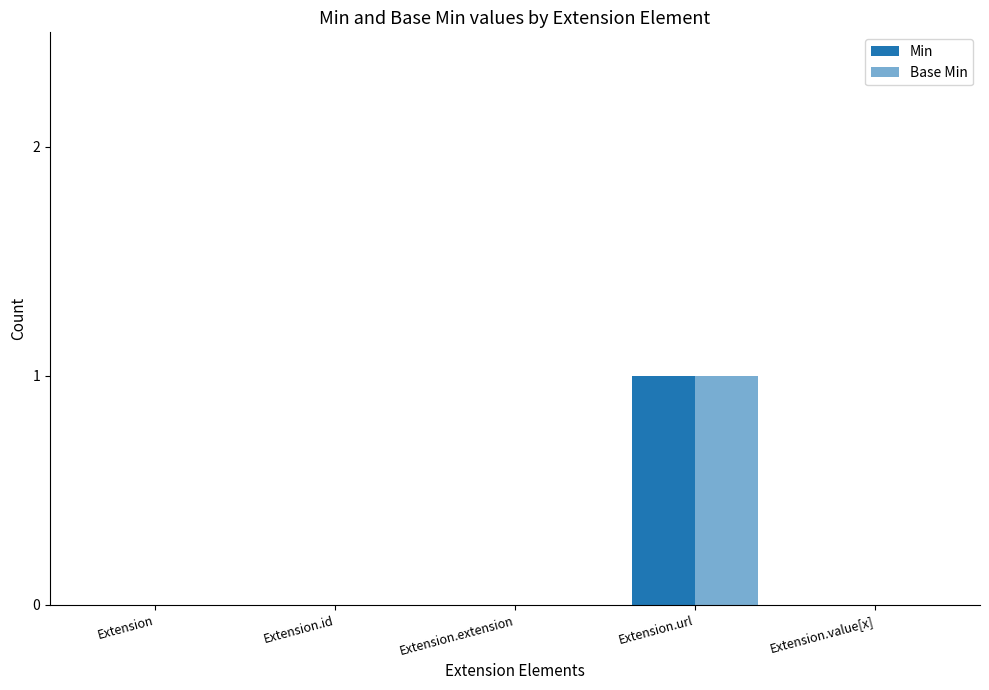

Which series has the largest range (max minus min)?

Min